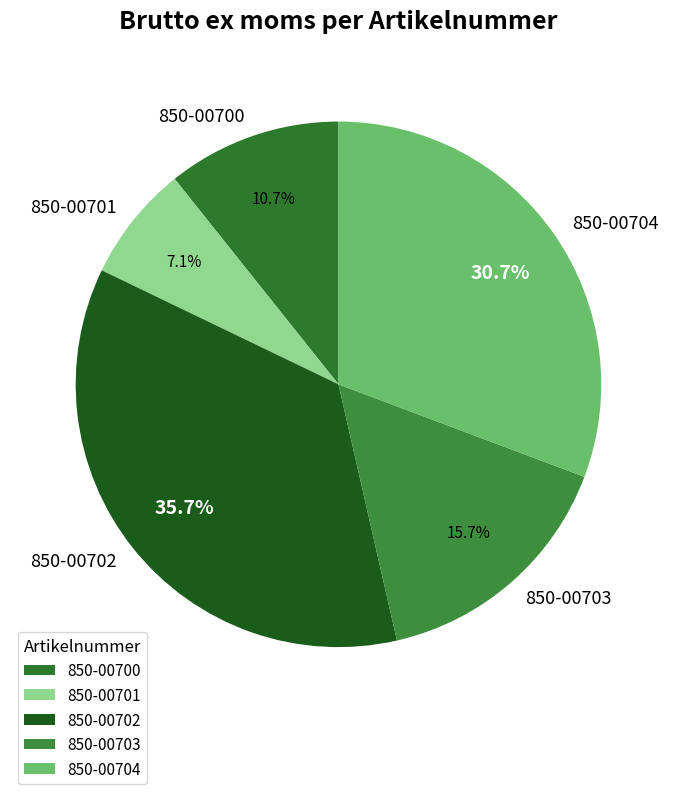

What is the smallest slice in the pie chart?

850-00701